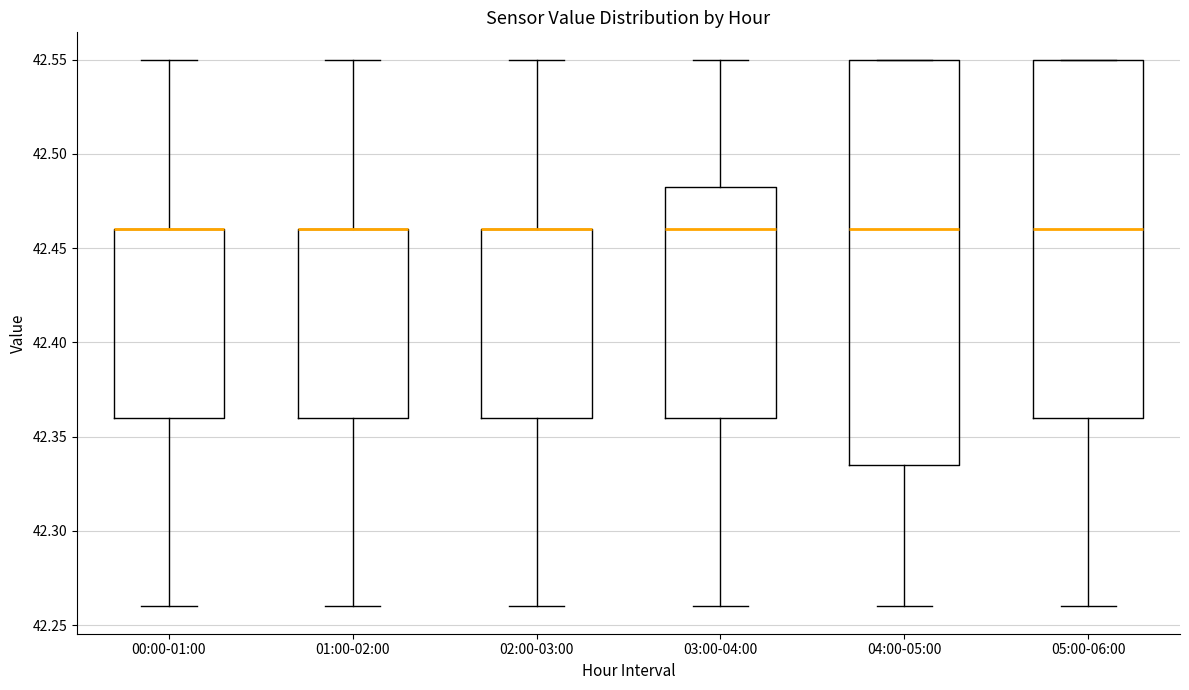

Reading left to right, transcribe this box plot: for each box, give where its median line is, the range the box spans, and where its two whiskers end, as read against the y-axis. The values are not printed on the chart, so give them approximately, as read against the axis.

00:00-01:00: median 42.460 (drawn on the box's upper edge), box 42.360 to 42.460, whiskers 42.260 to 42.550
01:00-02:00: median 42.460 (drawn on the box's upper edge), box 42.360 to 42.460, whiskers 42.260 to 42.550
02:00-03:00: median 42.460 (drawn on the box's upper edge), box 42.360 to 42.460, whiskers 42.260 to 42.550
03:00-04:00: median 42.460, box 42.360 to 42.485, whiskers 42.260 to 42.550
04:00-05:00: median 42.460, box 42.335 to 42.550, whiskers 42.260 to 42.550
05:00-06:00: median 42.460, box 42.360 to 42.550, whiskers 42.260 to 42.550